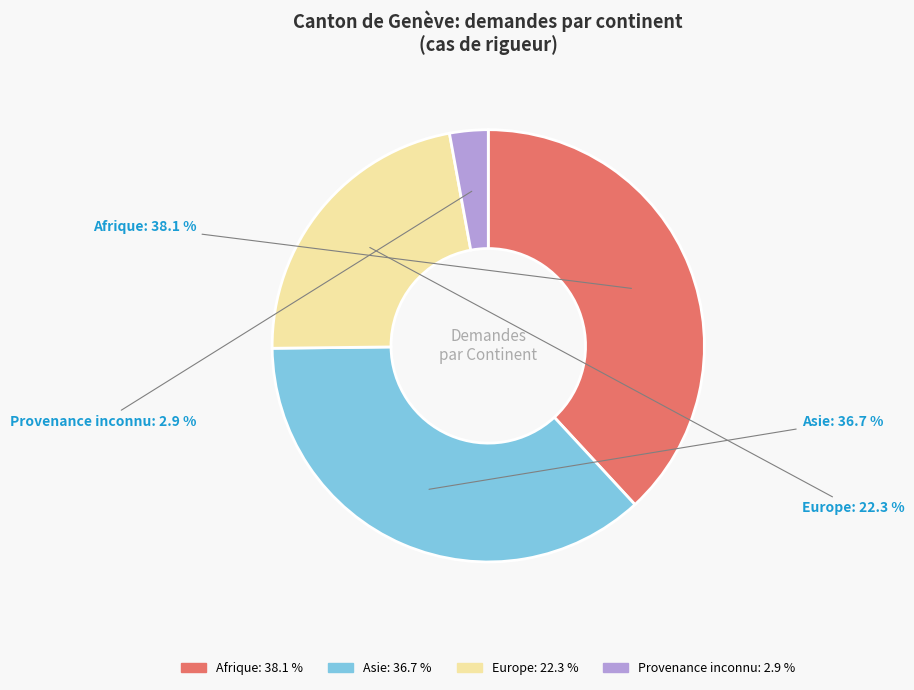

To the nearest percent, what is the combined percentage of Asie and Afrique?

75%